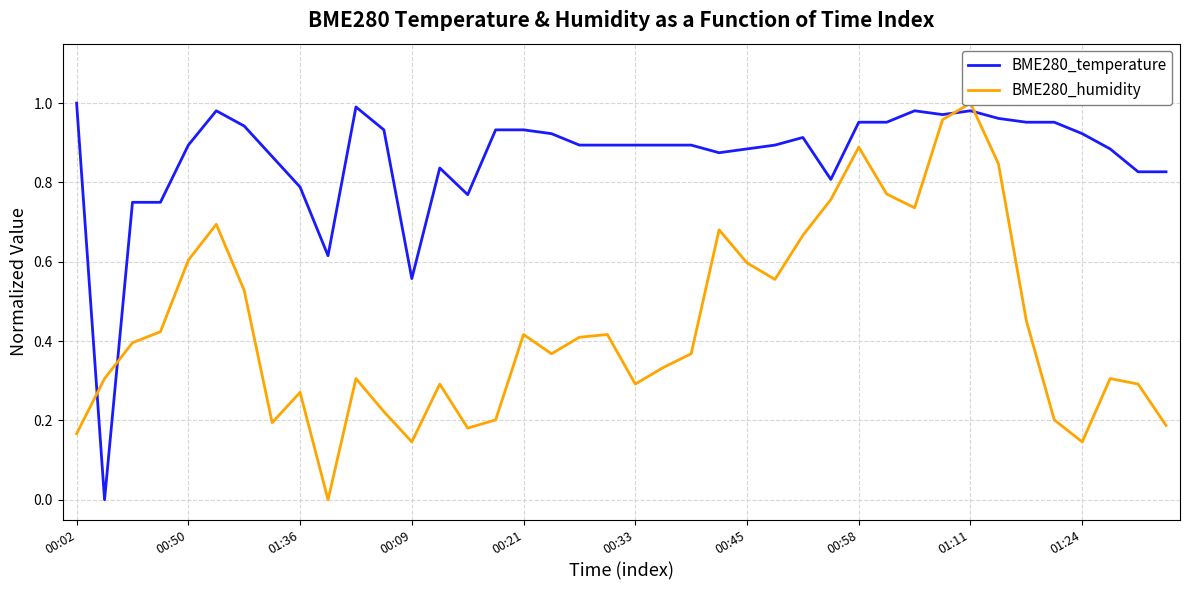

What is the sum of all BME280_temperature values?

34.5